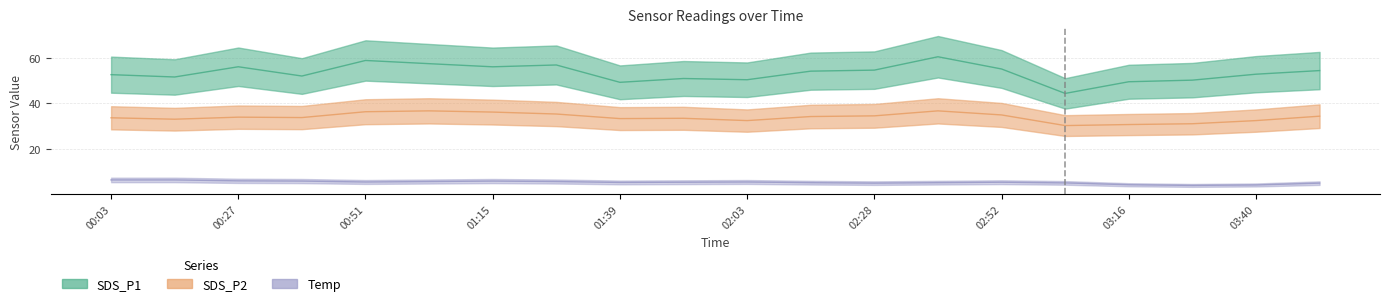

What is the minimum value shown in the chart?

4.2